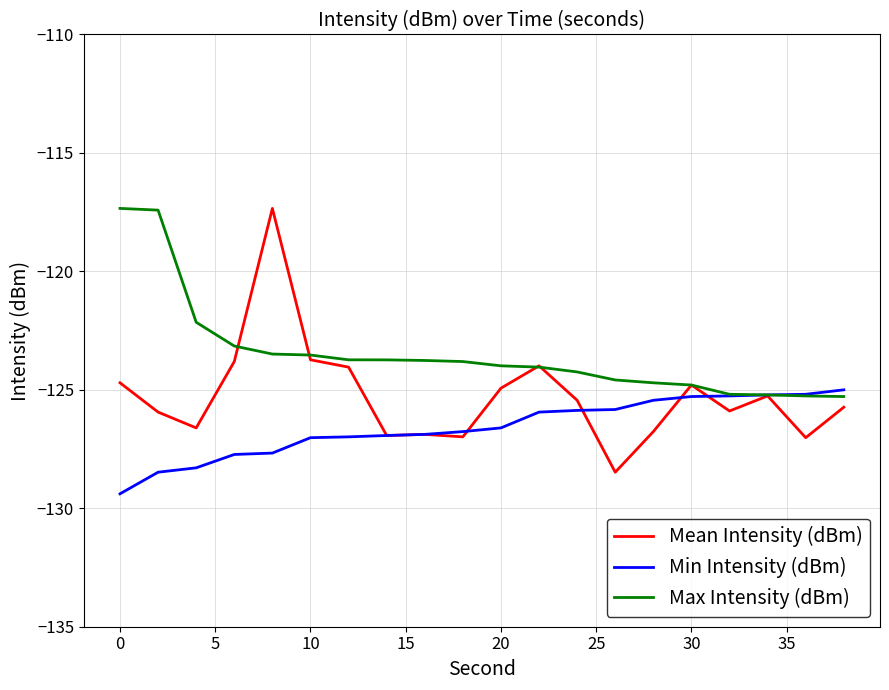

What is the smallest value displayed?

-129.4